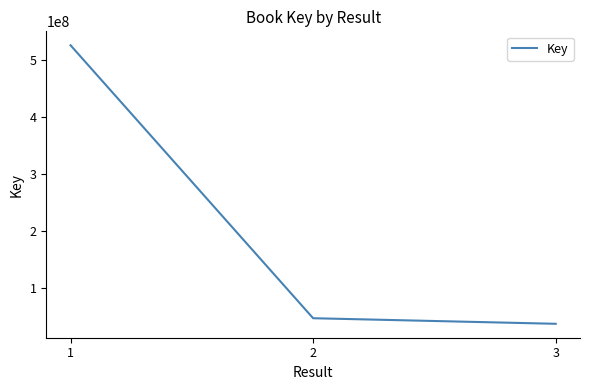

Count the number of categories in the chart.

3